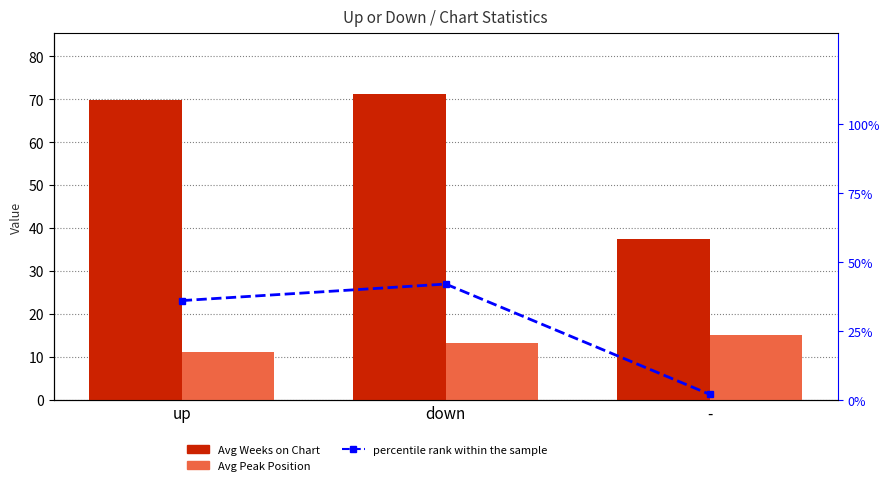

At which label does Avg Peak Position first exceed 13?

down